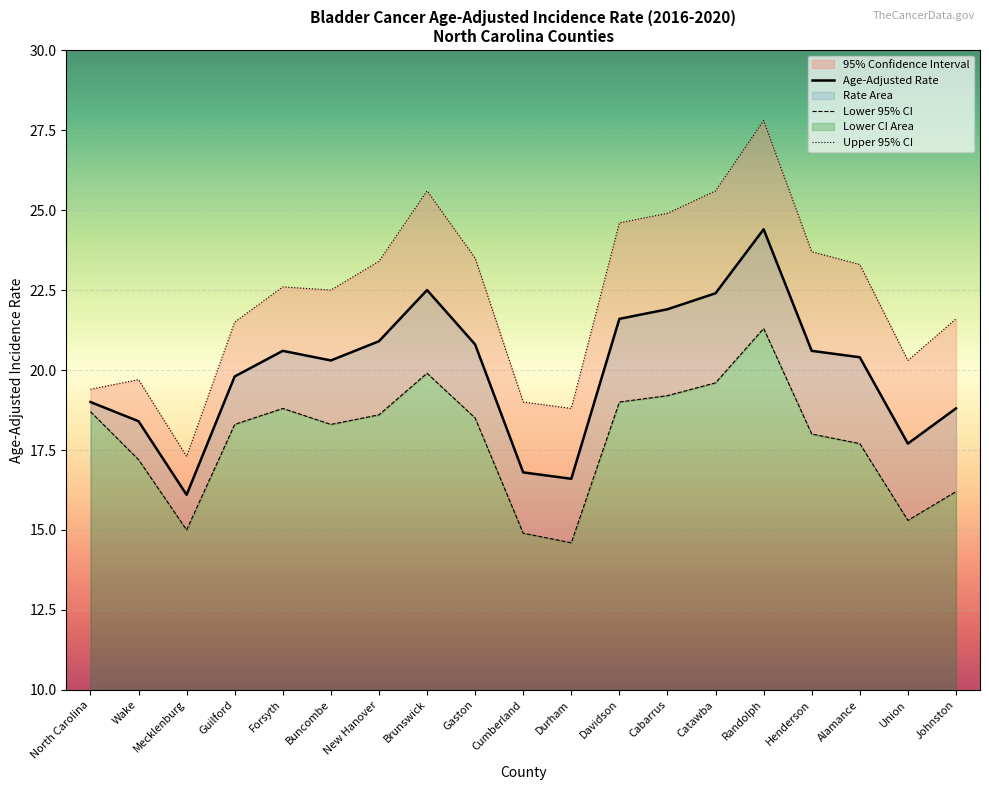

What position from the left is Davidson?

12